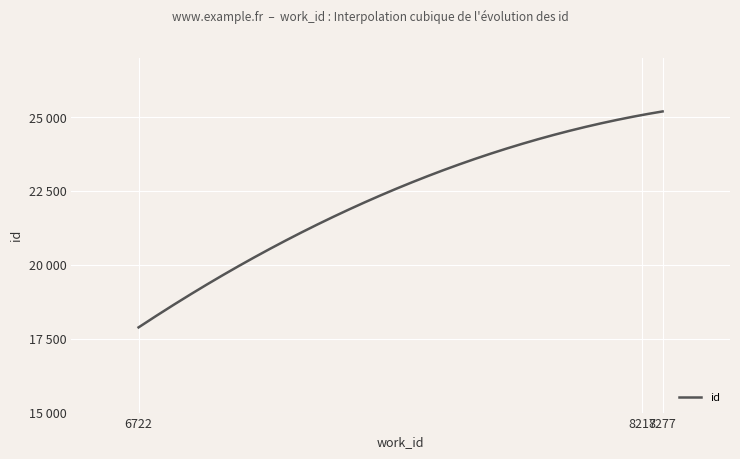

Does the chart have visible grid lines?

Yes